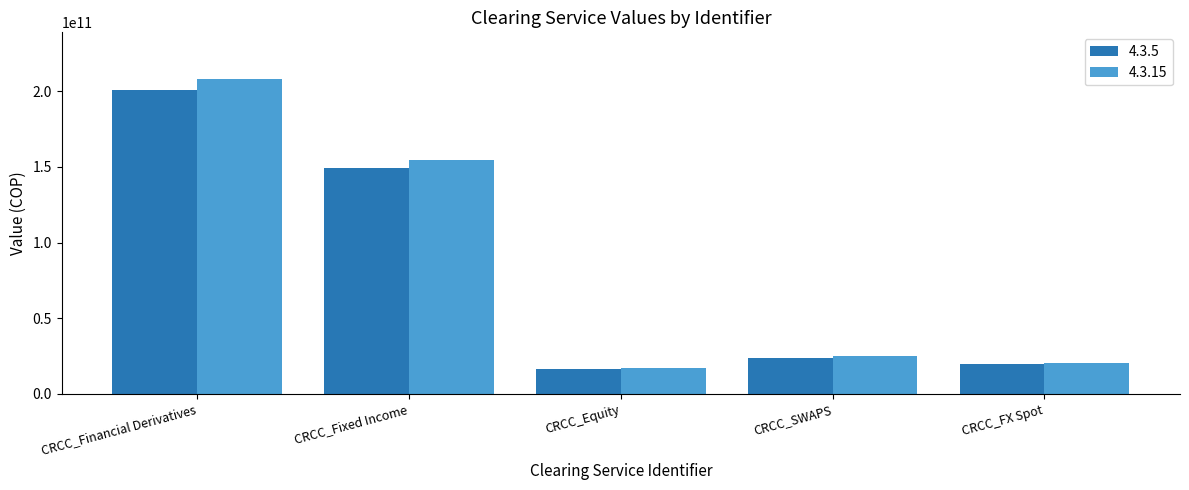

True or false: 4.3.15 has a value of 40255675231.9 at CRCC_Fixed Income.

False